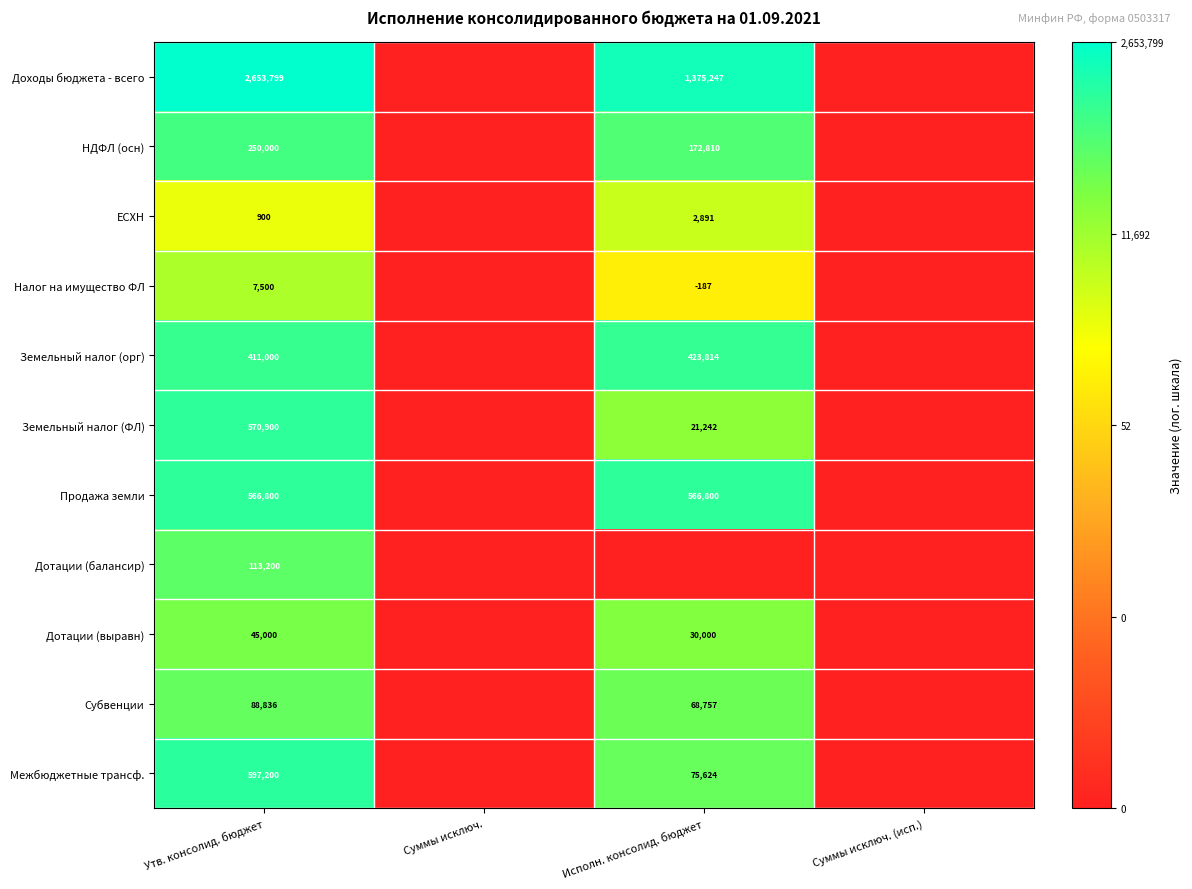

Which has a higher value, Утв. консолид. бюджет or Суммы исключ.?

Утв. консолид. бюджет